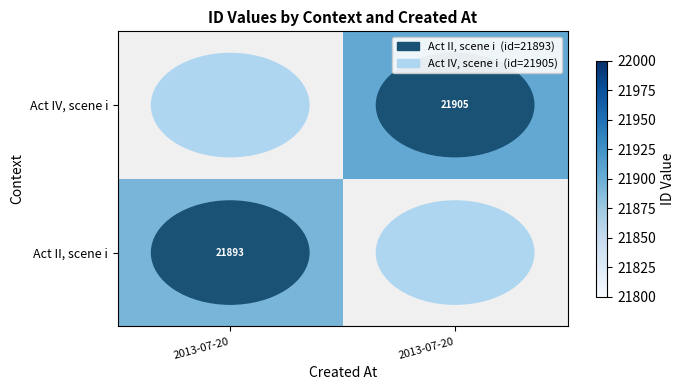

How many positive values does the Act IV, scene i series have?

1